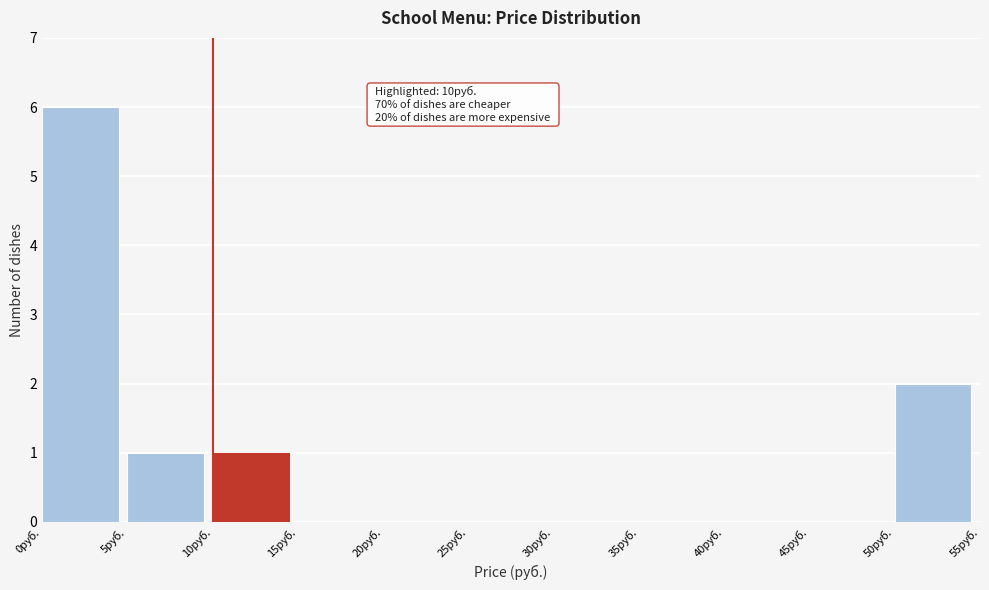

Over which range of the x-axis is the bar tallest?

0 to 5